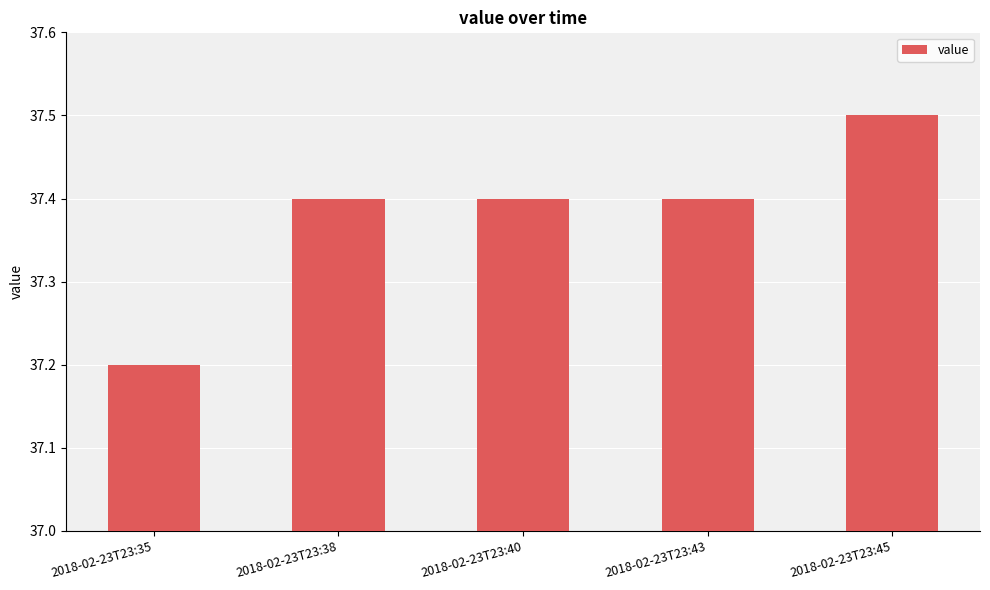

Does the chart contain any negative values?

No